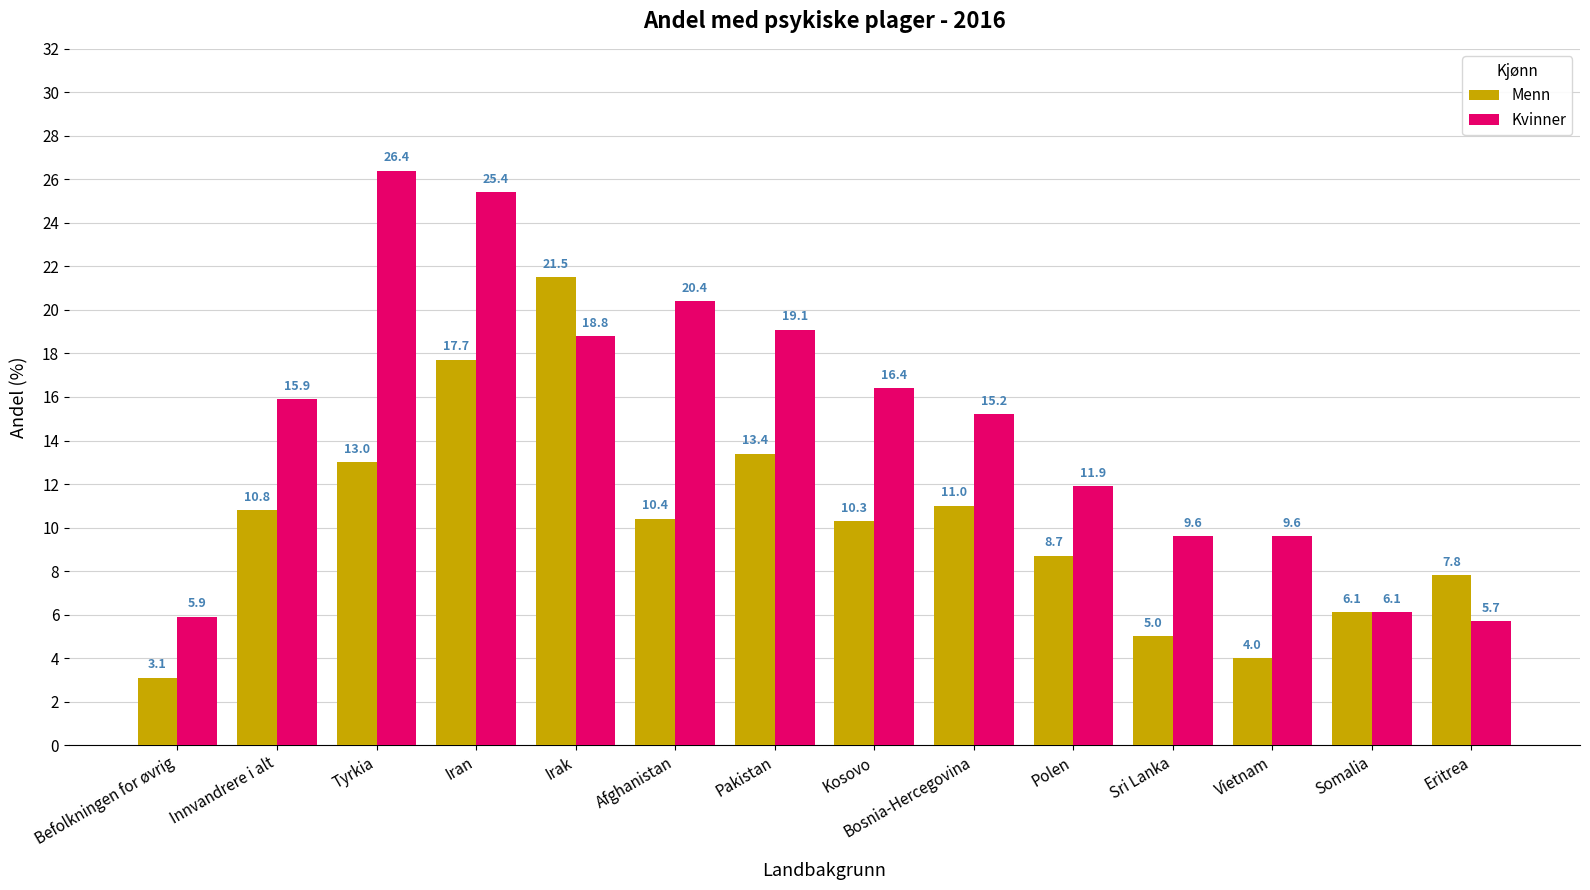

What is the difference between the highest and lowest values at Afghanistan?

10.0